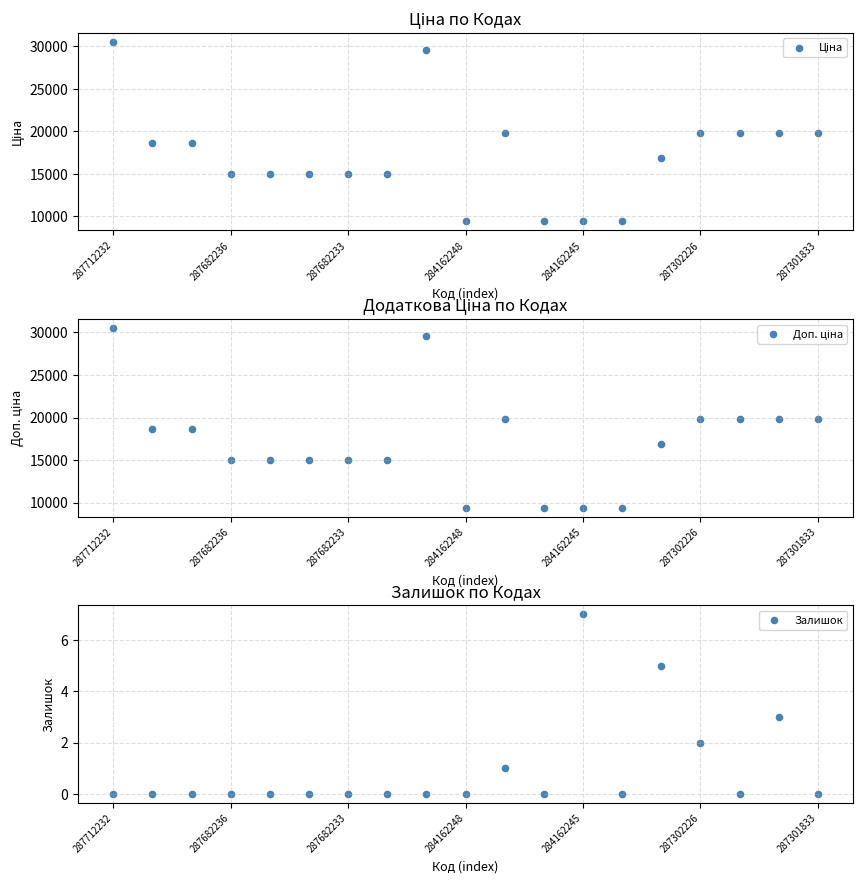

What are all the series names shown in the legend?

Ціна, Доп. ціна, Залишок